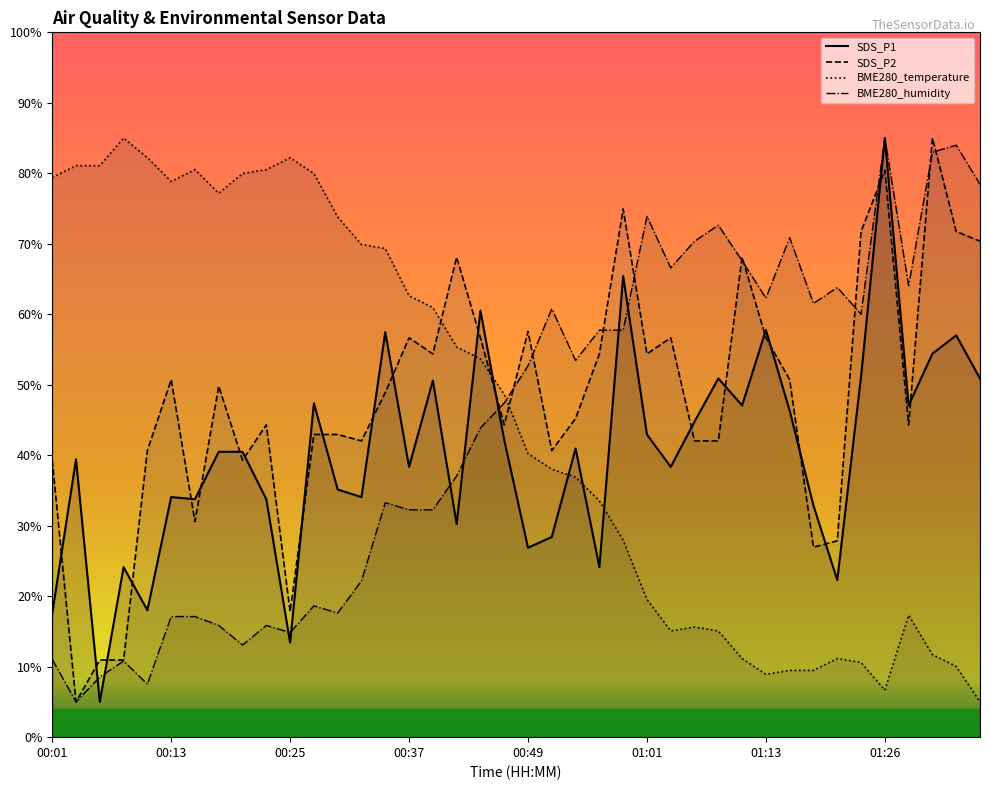

How many values in the BME280_temperature series are below 48?

20